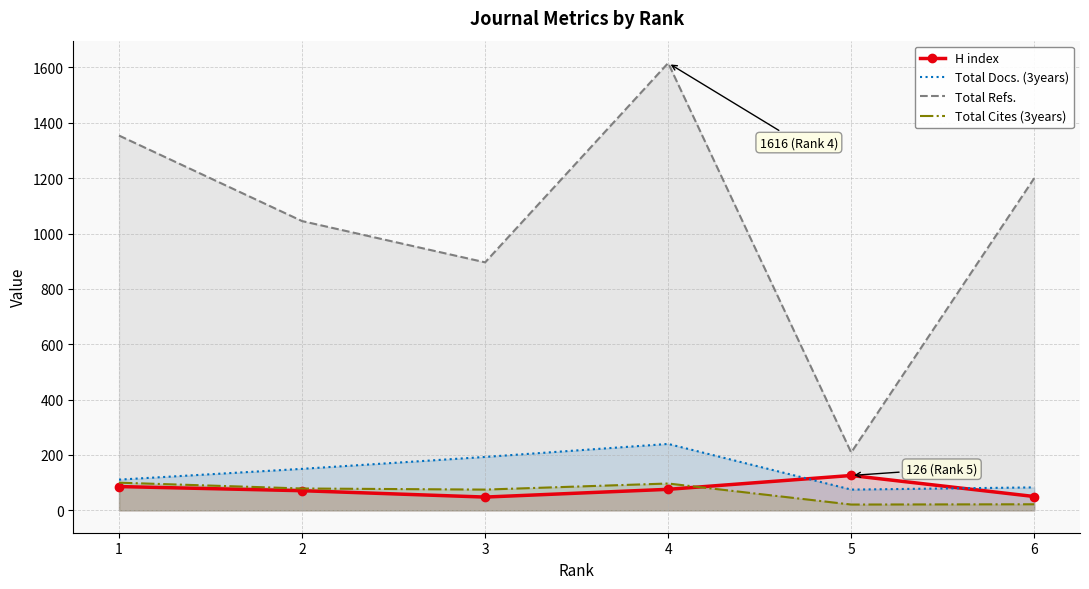

Rank the categories by Total Refs. value from highest to lowest.

4, 1, 6, 2, 3, 5